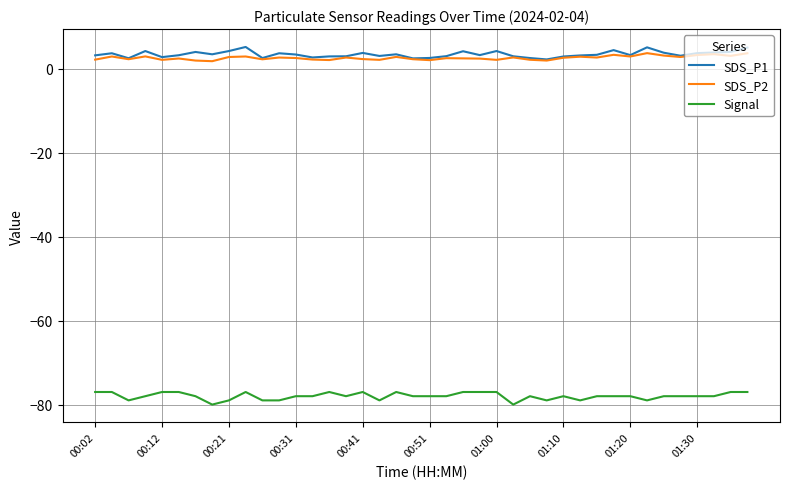

What is the sum of all SDS_P2 values?

105.4